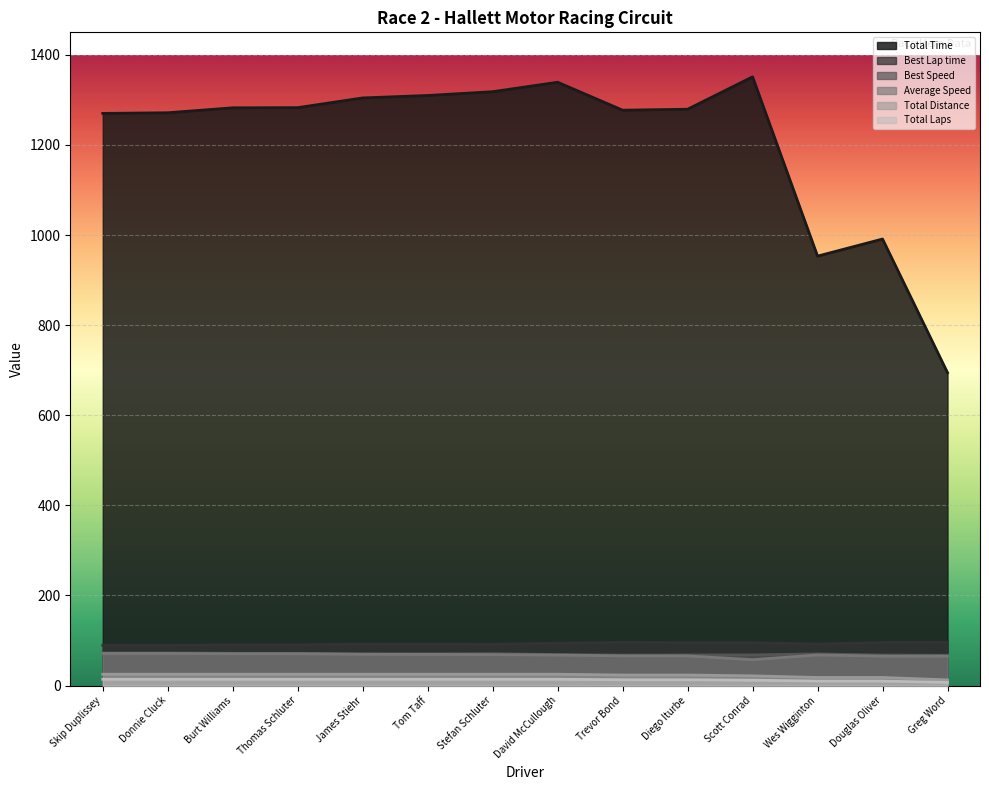

At how many categories does at least one series exceed 791?

13